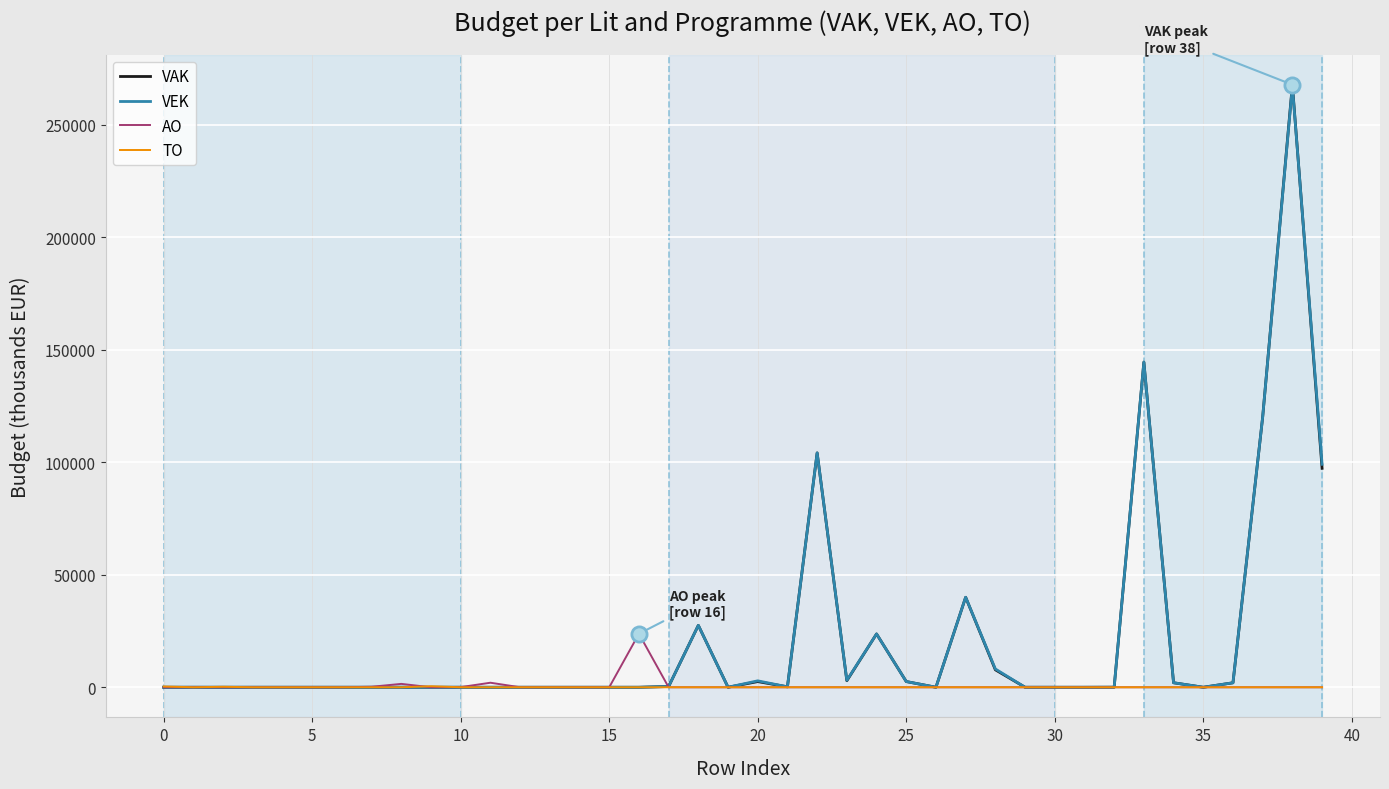

What is the maximum value shown in the chart?

267773